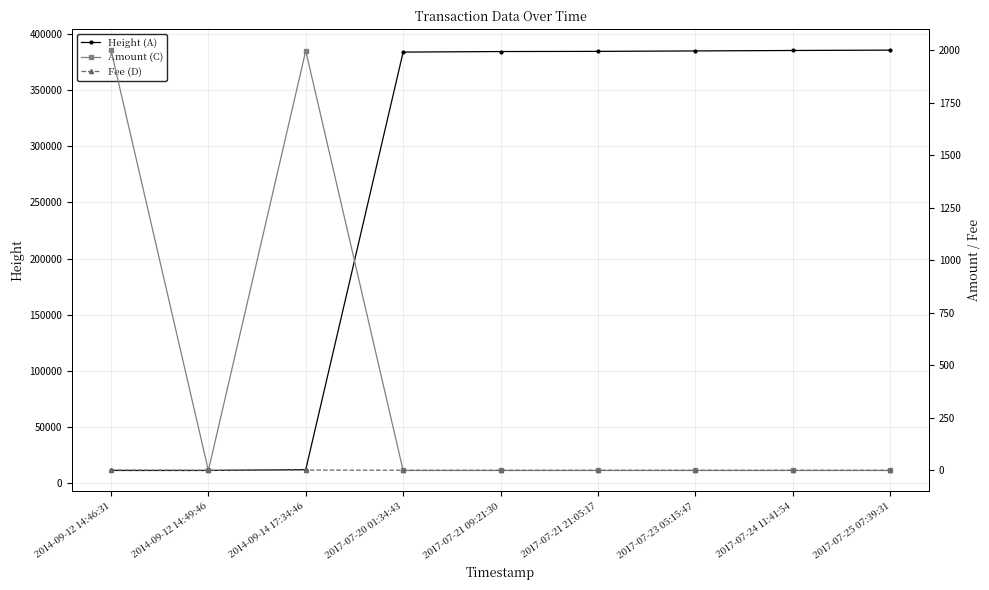

Is this an area chart (filled region under the line)?

No